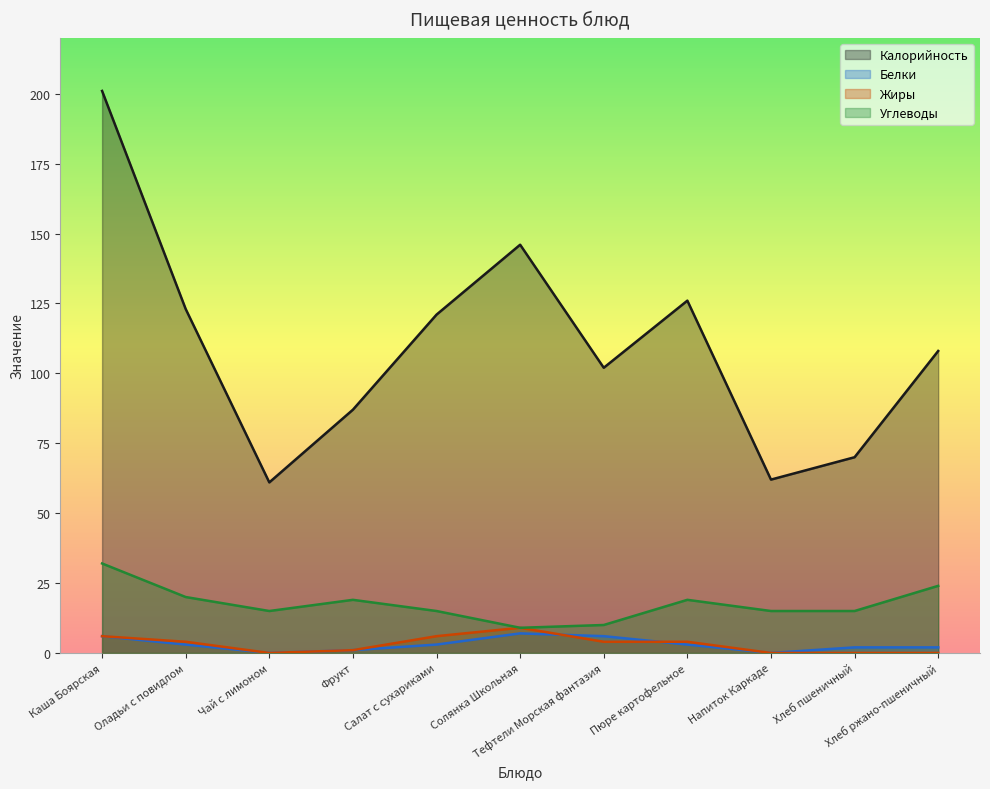

How many lines are shown in the chart?

4